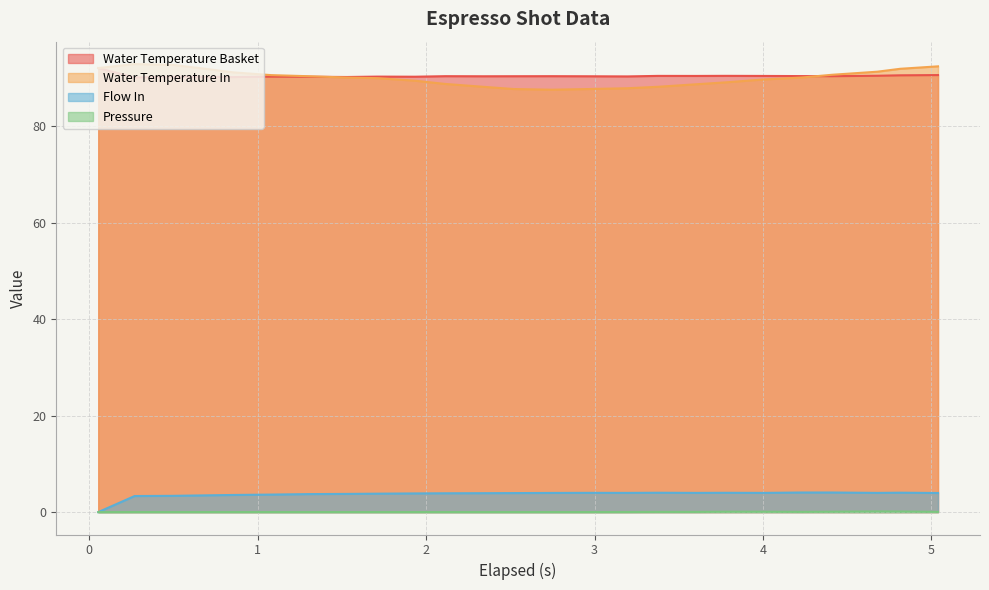

How many lines are shown in the chart?

4